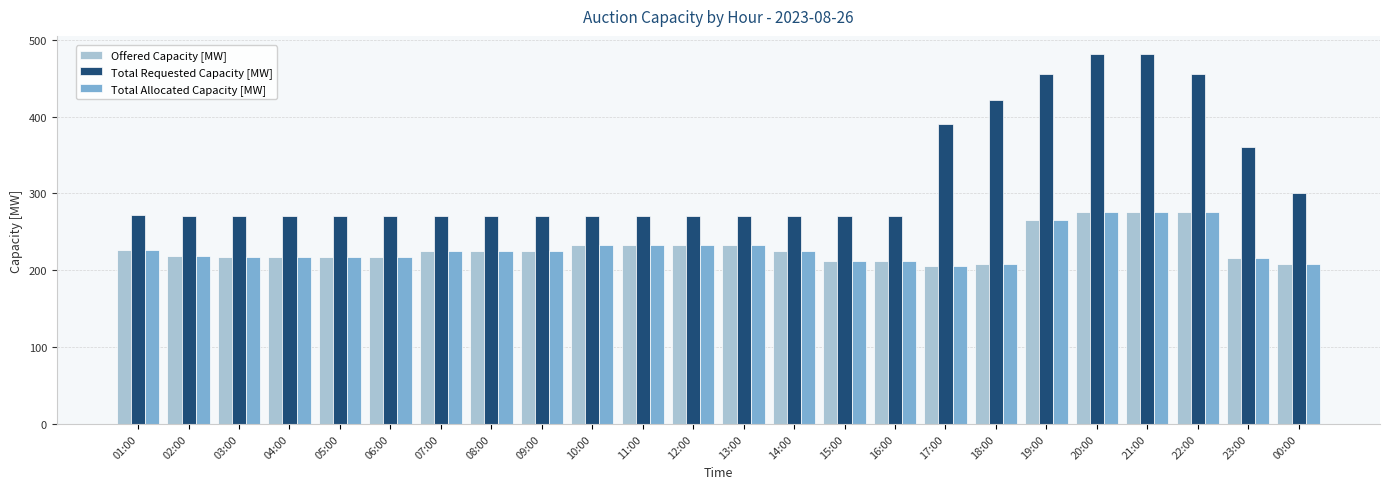

What is the greatest value displayed?

481